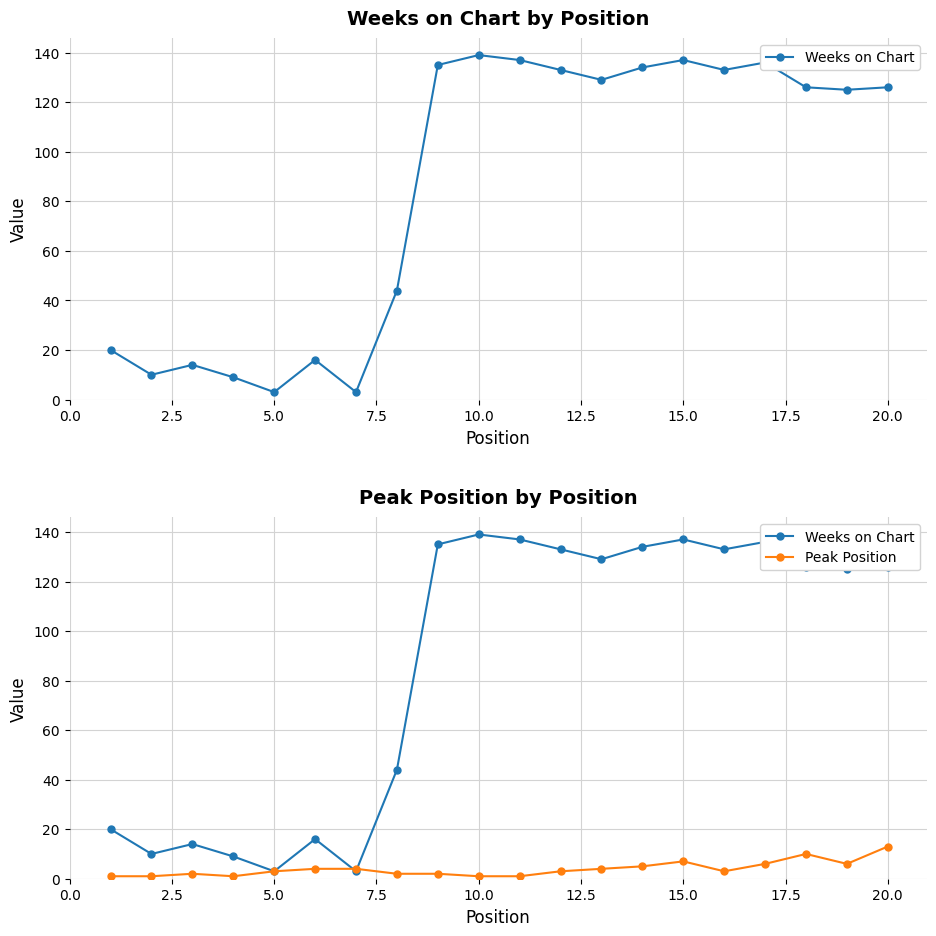

Rank the series by their average value, from highest to lowest.

Weeks on Chart, Peak Position